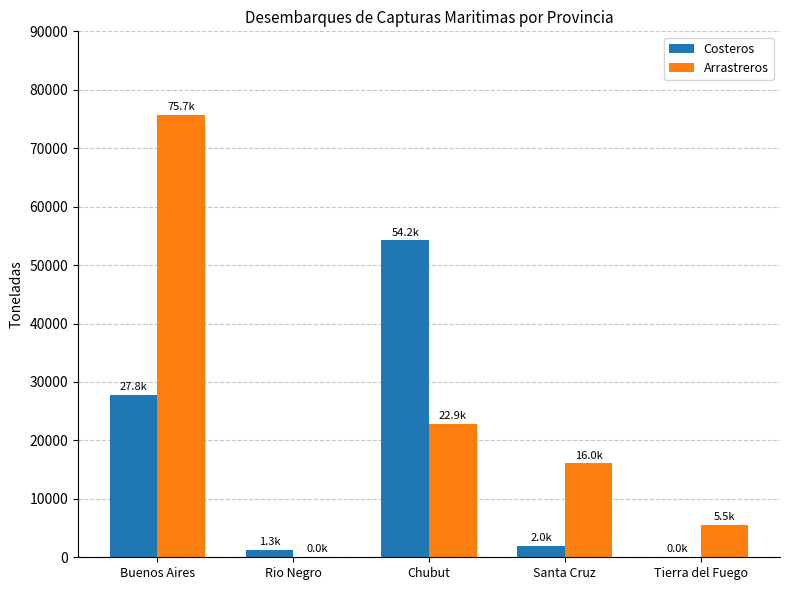

Between Chubut and Tierra del Fuego, which series saw the biggest shift?

Costeros